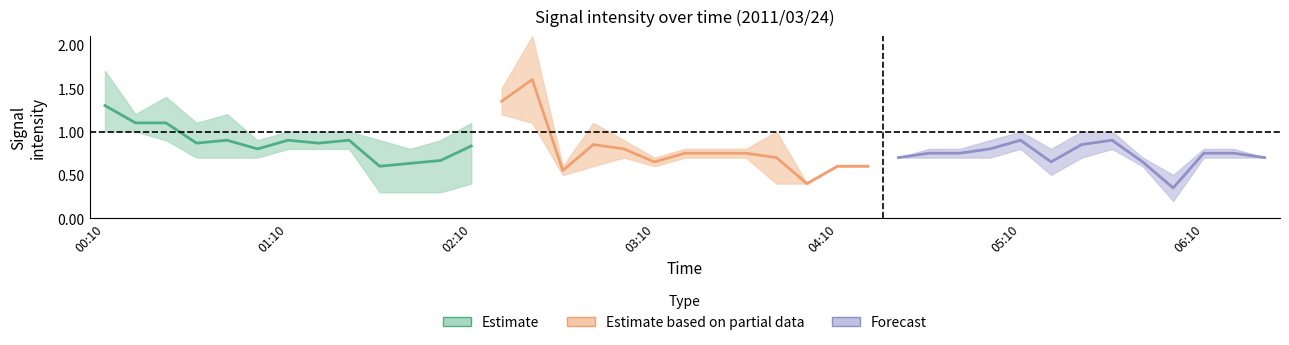

What position from the left is 01:40?

10